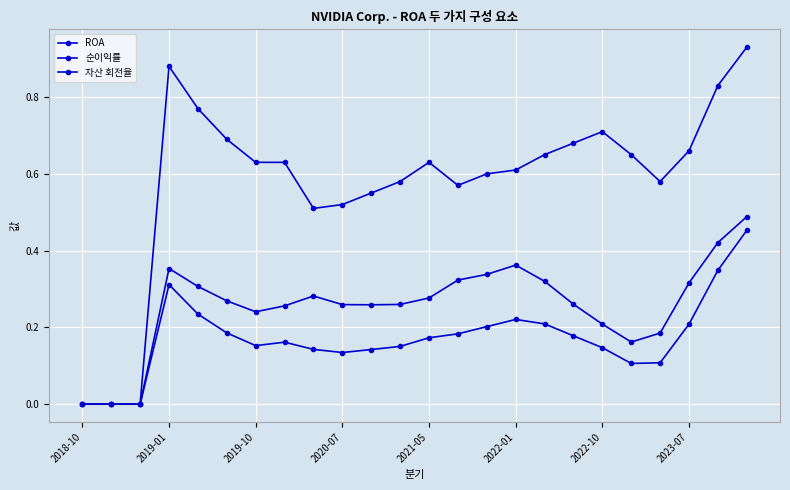

What is the maximum value shown in the chart?

0.9